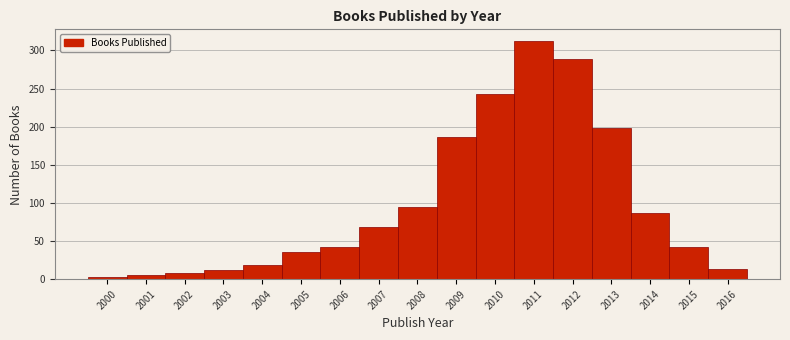

Over which range of the x-axis is the bar tallest?

2010.5 to 2011.5